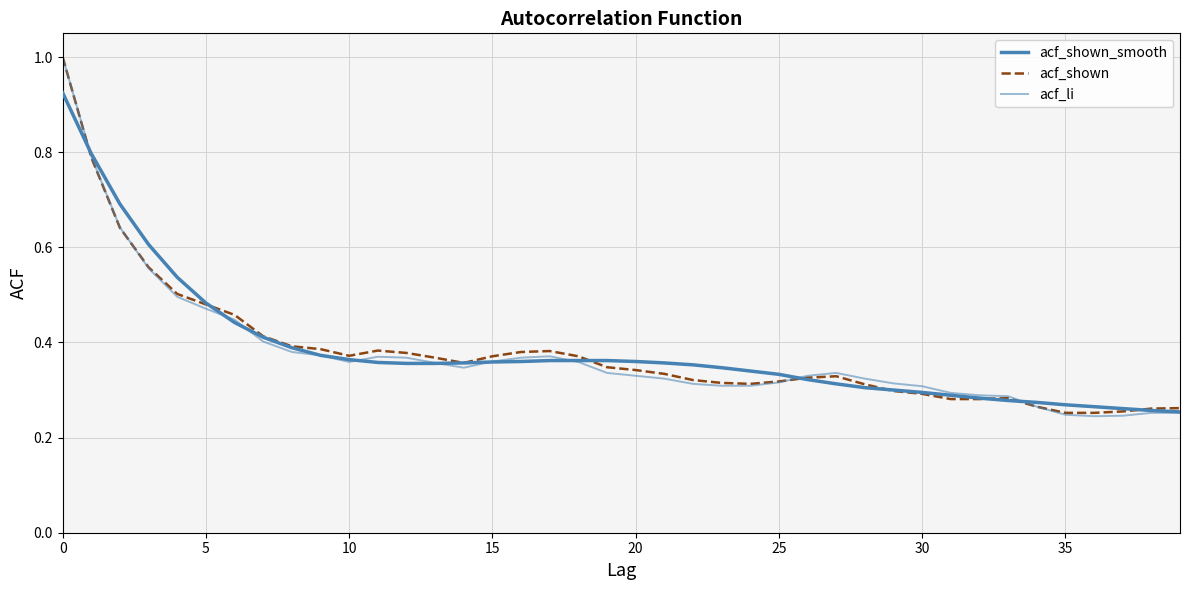

How many lines are shown in the chart?

3